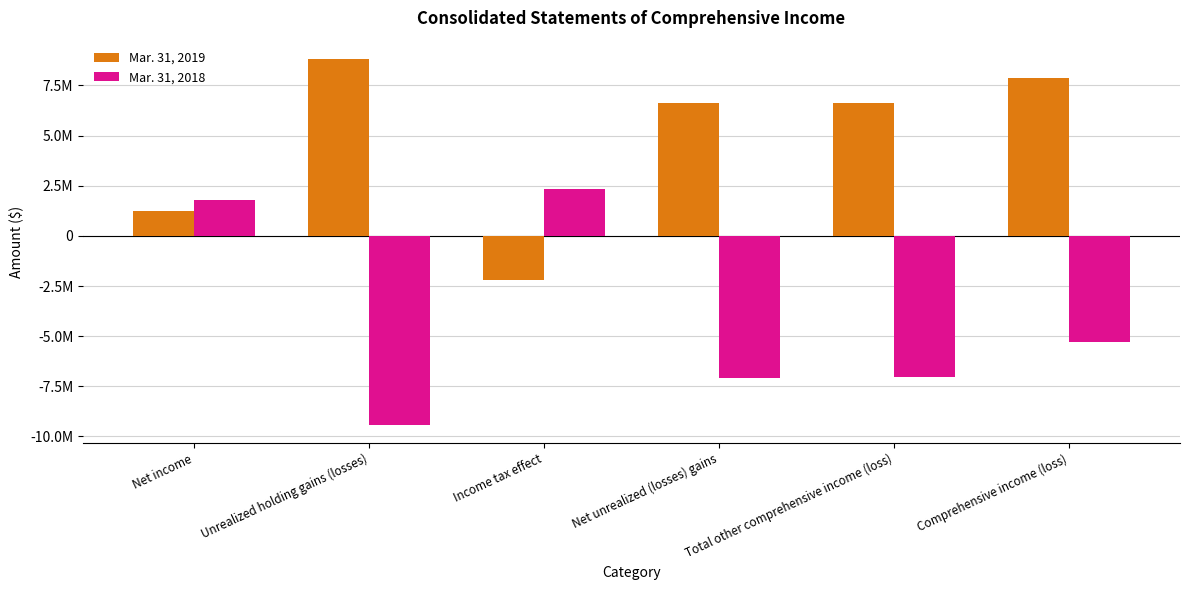

What is the label of the 2nd bar from the right?

Total other comprehensive income (loss)